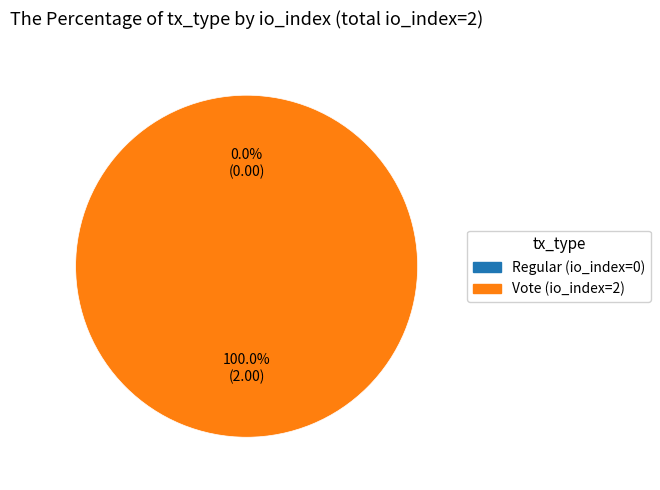

What is the change in value from Regular (io_index=0) to Vote (io_index=2)?

+2